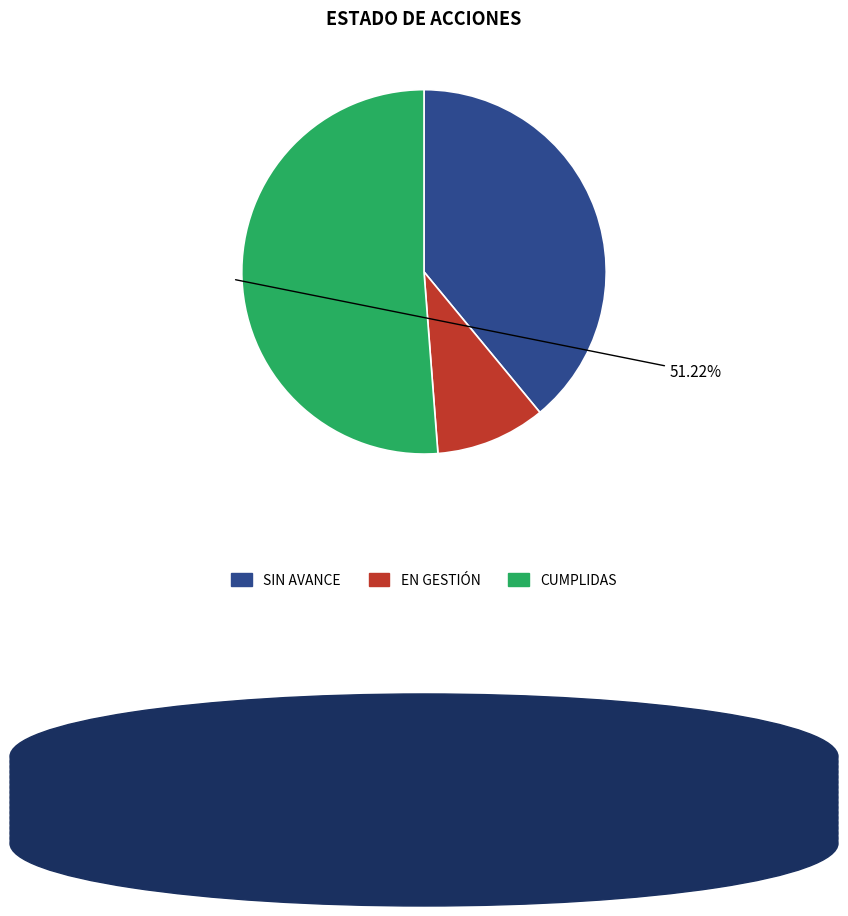

How many segments does this pie chart have?

3